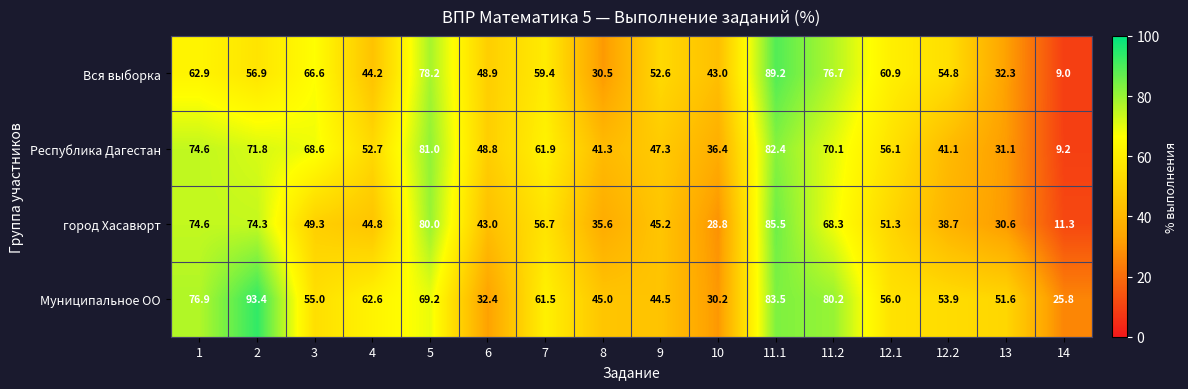

Read the Вся выборка value at 10.

43.0